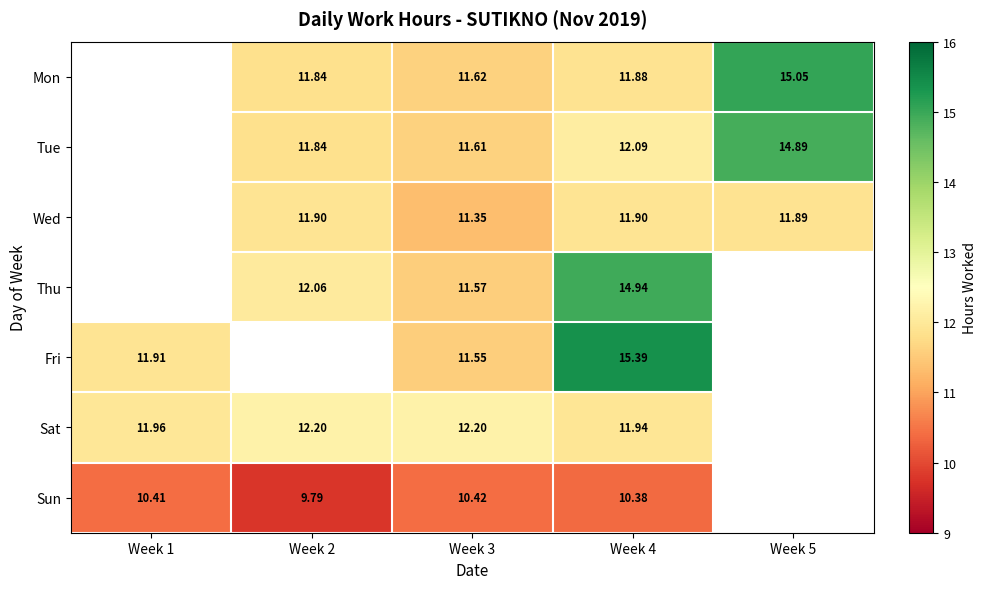

What is the maximum value shown in the chart?

15.4